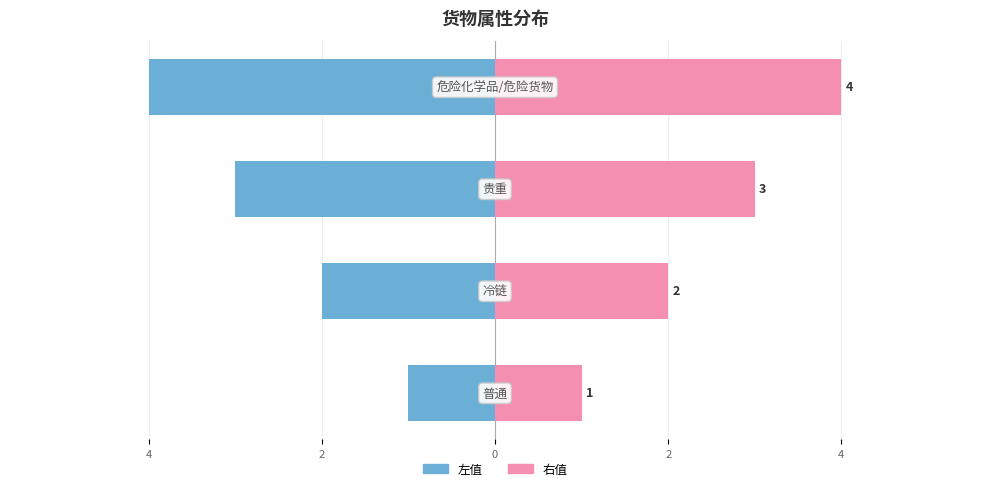

Reading left to right, what are all the values shown in this chart?

左值: 6=-1	4=-2	2=-3	0=-4
右值: 6=1	4=2	2=3	0=4